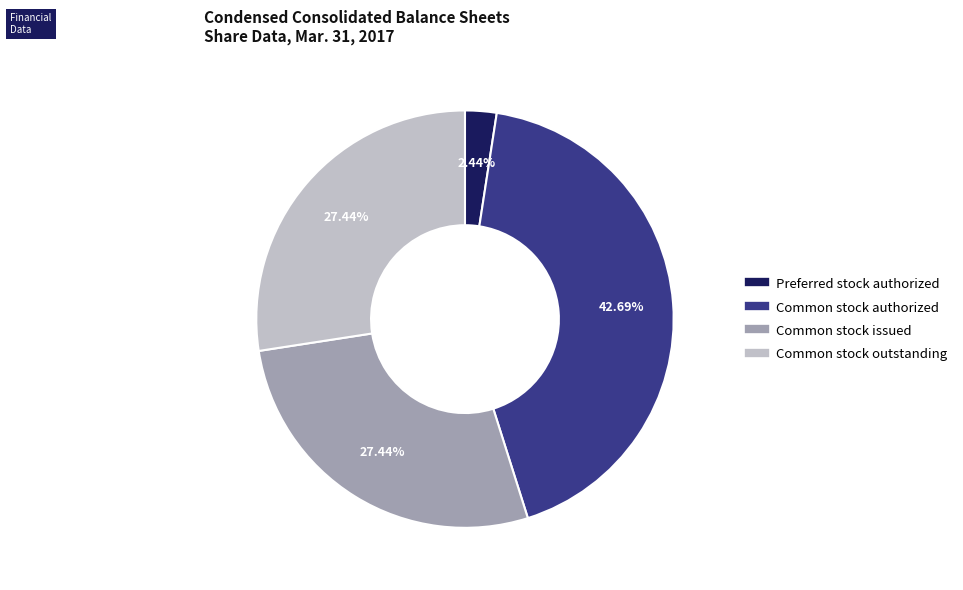

Does any single category account for the majority?

No